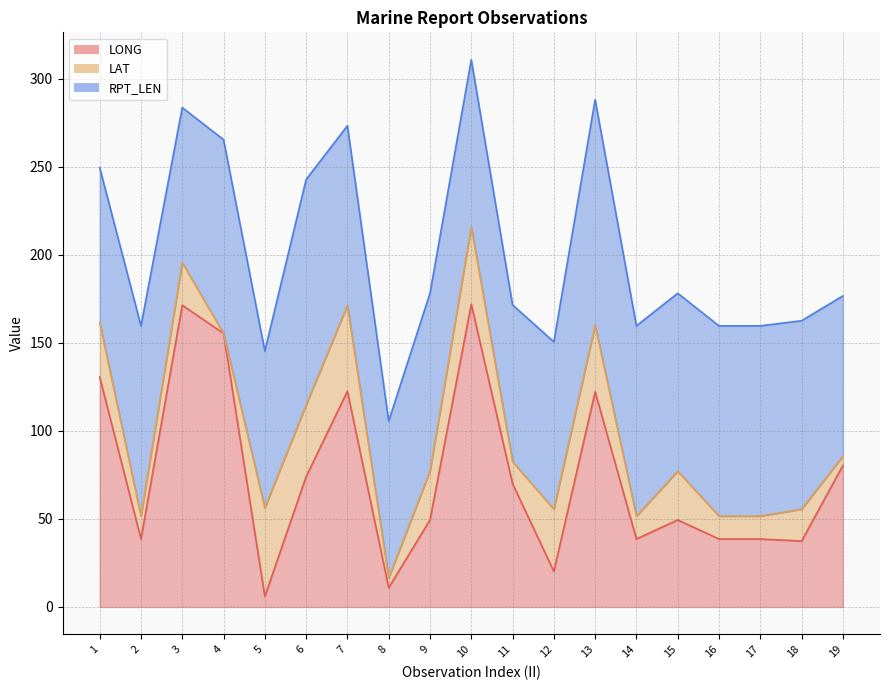

What is the difference between the RPT_LEN values at 14 and 7?

6.0